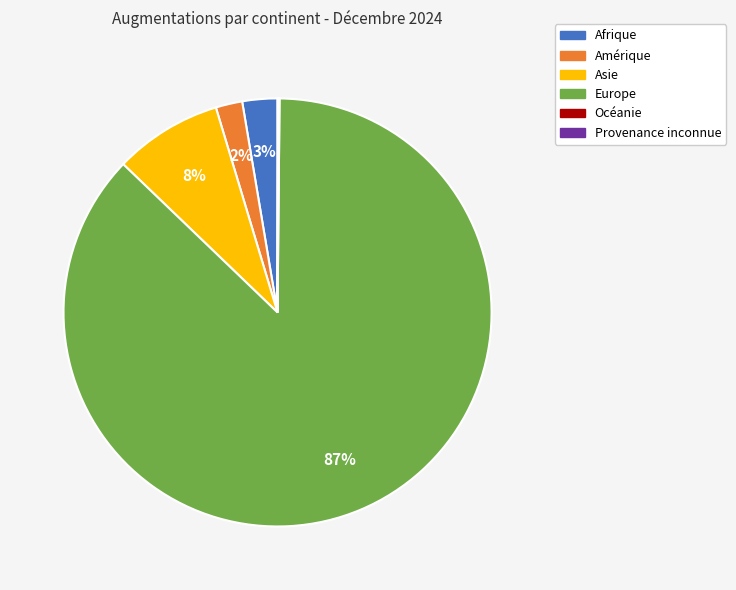

Which category has the biggest portion of the pie?

Europe